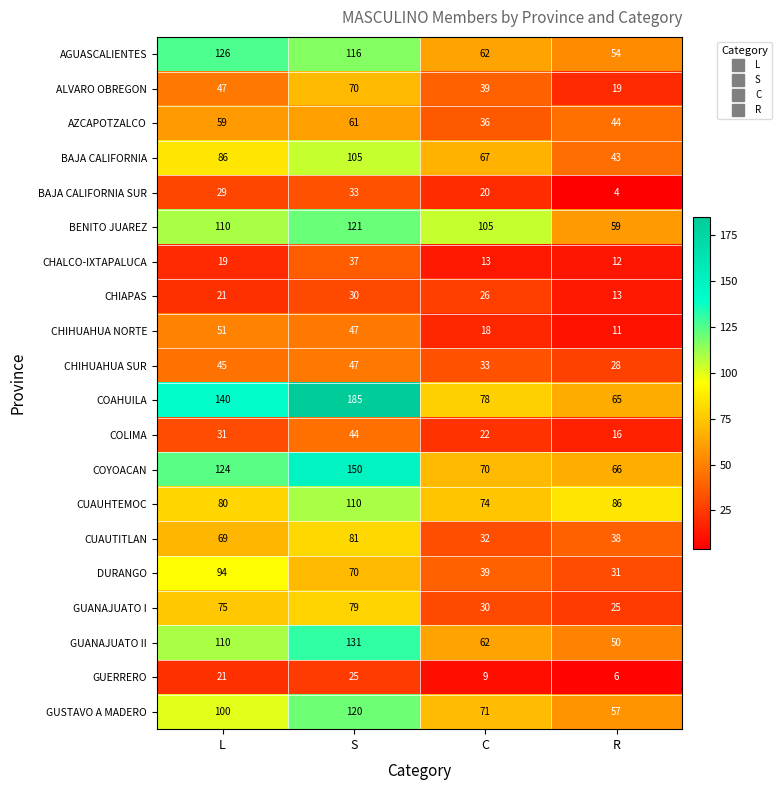

What is the difference between the CUAUHTEMOC values at R and L?

6